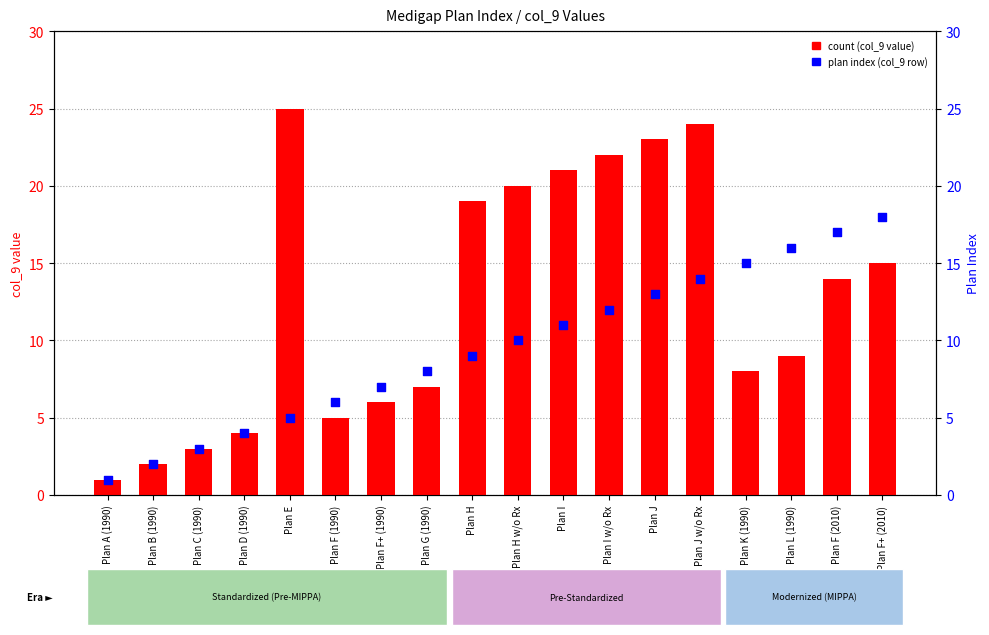

What is the total value across all series at Plan F (2010)?

31